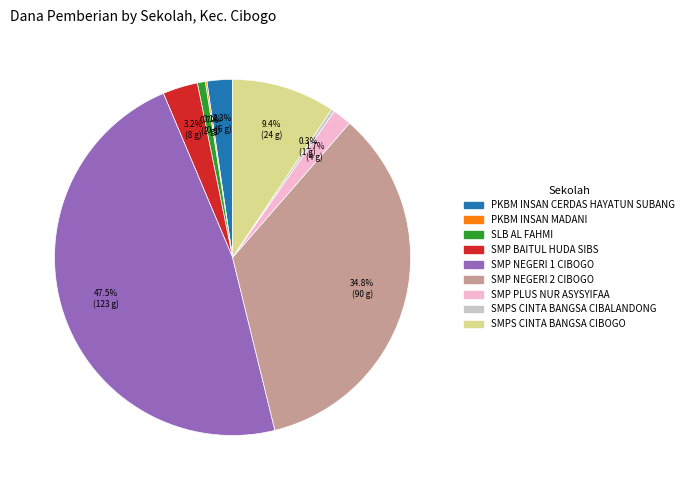

The PKBM INSAN CERDAS HAYATUN SUBANG slice represents 2% of the pie. True or false?

True